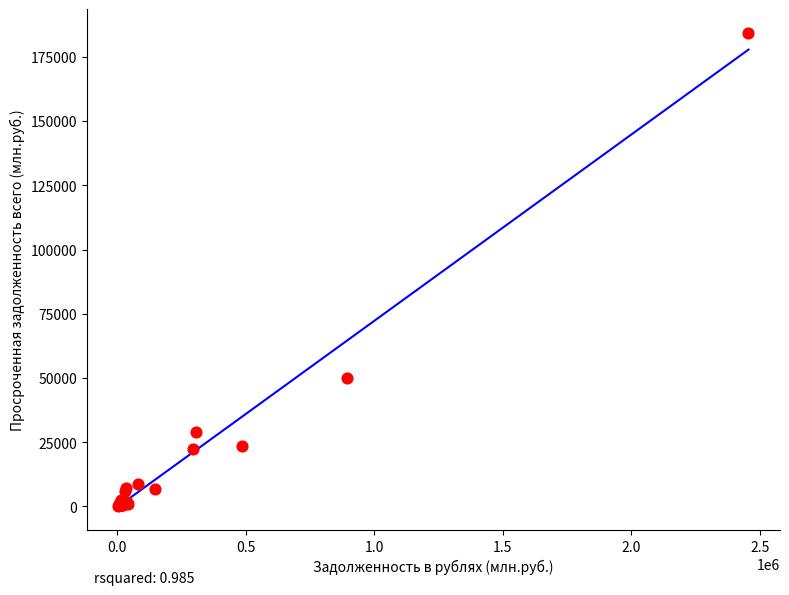

What Y value in the scatter plot is closest to 92258?

49850.6